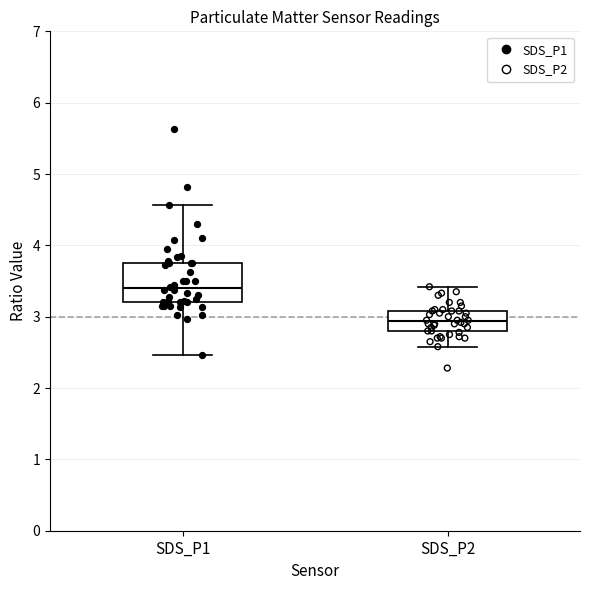

Reading left to right, read every box against the y-axis: the position of its median line, the range the box covers, and the ends of its whiskers. The values are not printed on the chart, so give them approximately, as read against the axis.

SDS_P1: median 3.4, box 3.2 to 3.8, whiskers 2.5 to 4.6
SDS_P2: median 2.9, box 2.8 to 3.1, whiskers 2.6 to 3.4